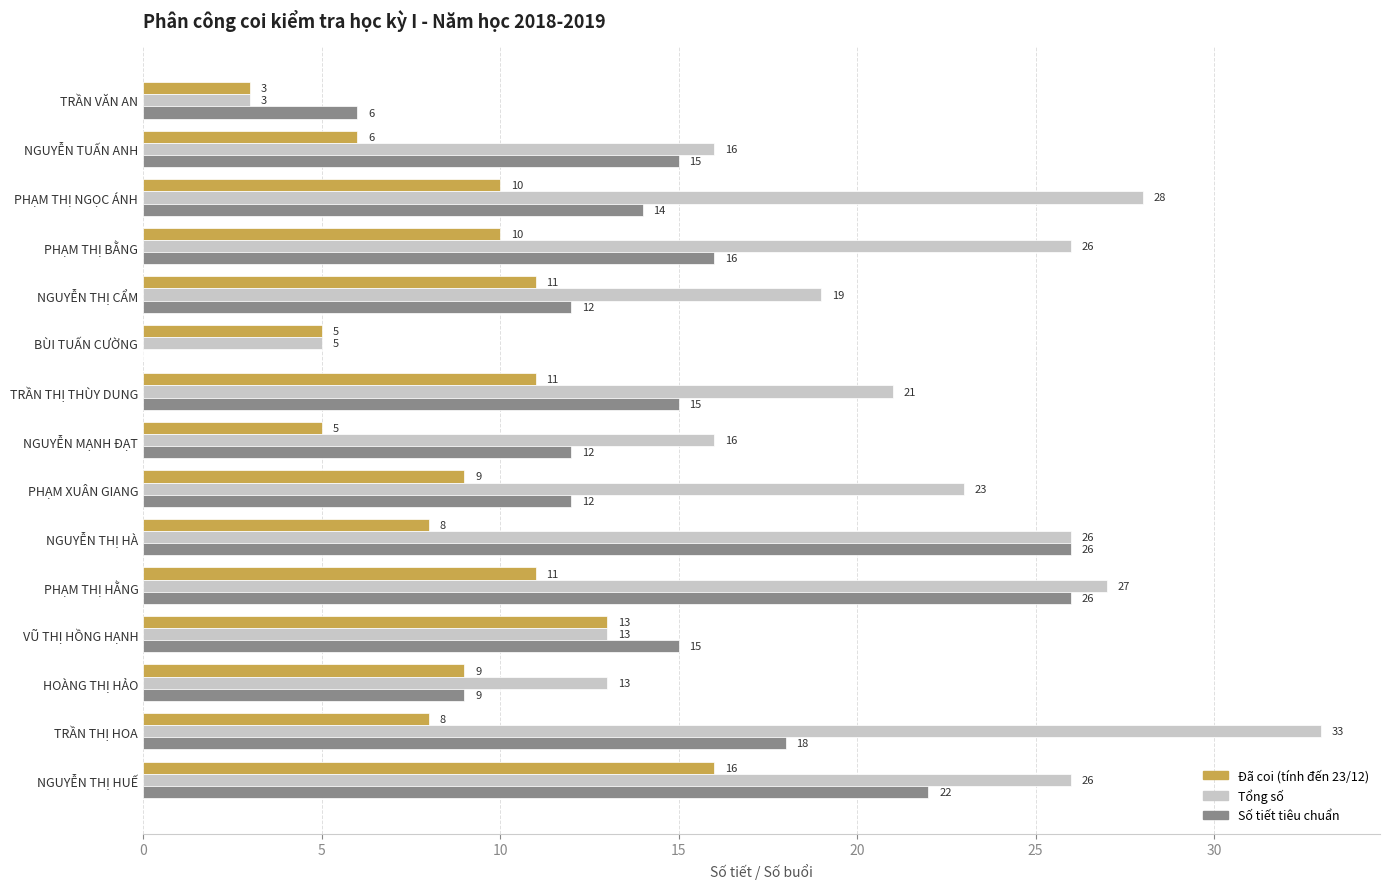

What is the maximum value for Số tiết tiêu chuẩn?

26